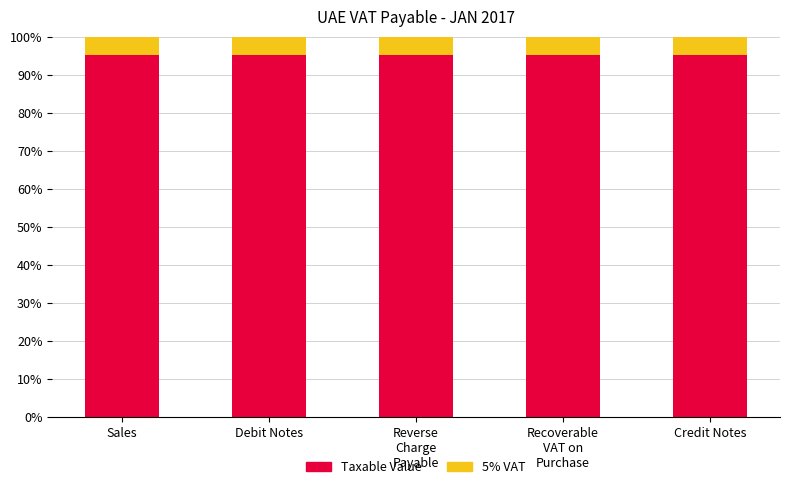

How many series are shown in this chart?

2